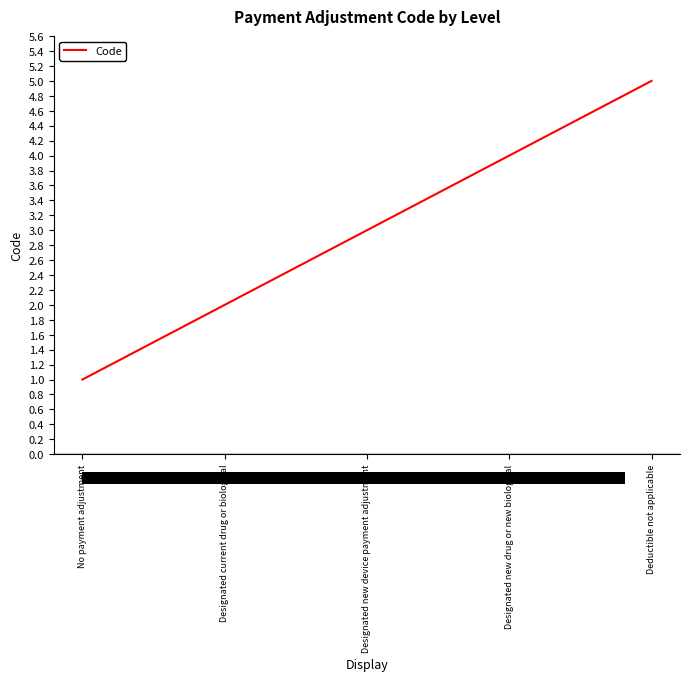

What value does the data have at Designated new device payment adjustment?

3